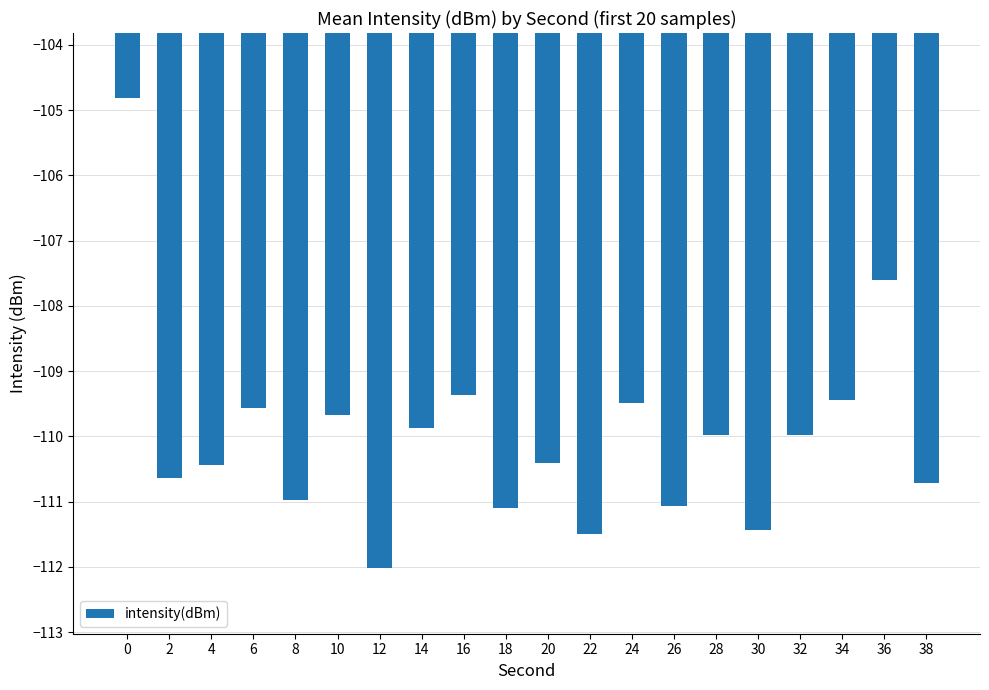

What is the difference between the second highest and minimum values?

4.4